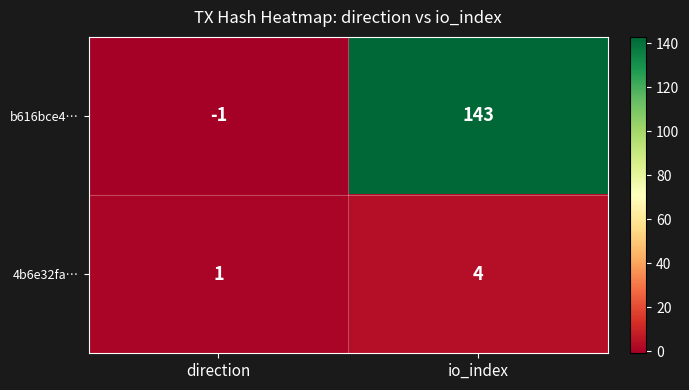

Is it true that 4b6e32fa… equals 2 at io_index?

False